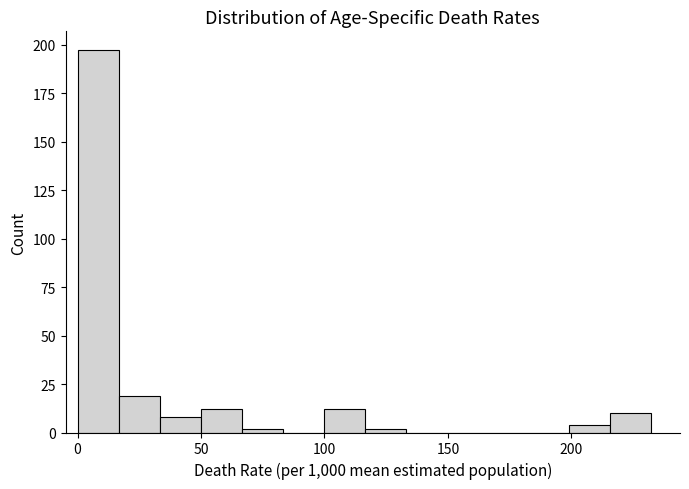

Read against the x-axis, roughly where is the centre of the tallest bar?

10